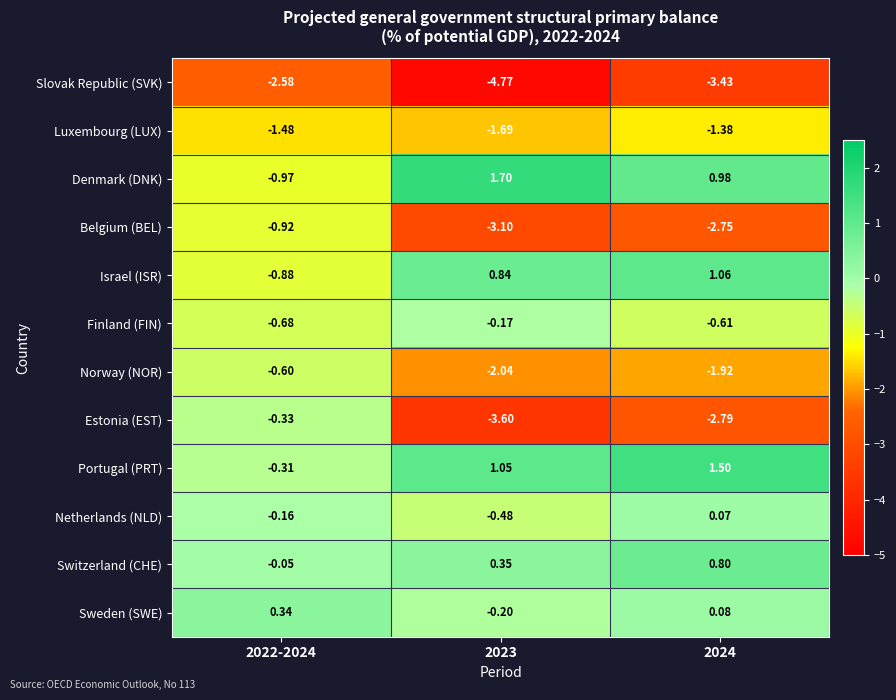

Which series has the largest total across all categories?

Portugal (PRT)